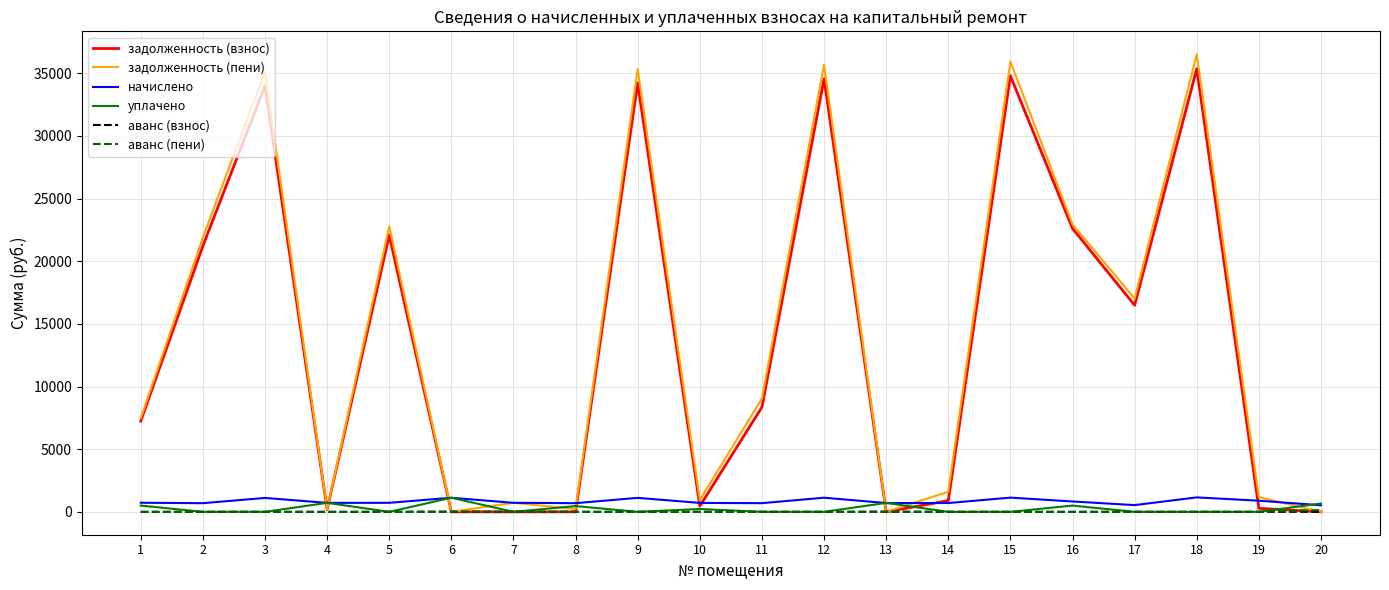

How many series are shown in this chart?

6